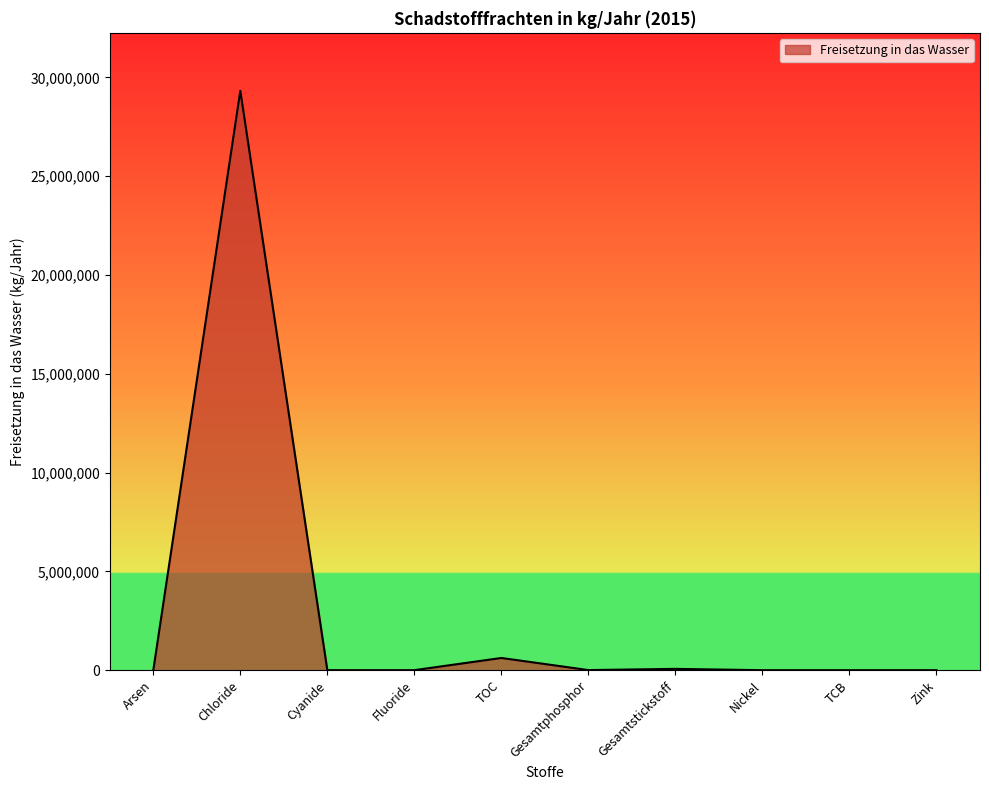

What is the sum of all values?

30016131